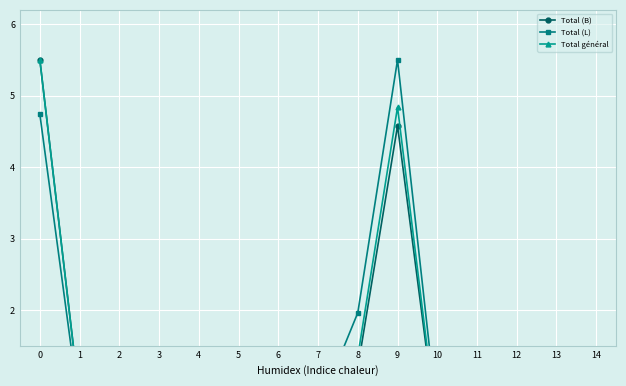

At how many categories does at least one series exceed 2?

2